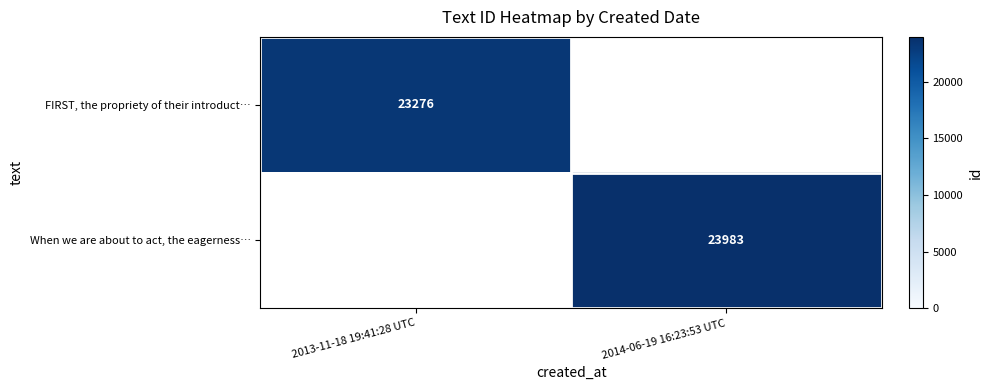

The value of When we are about to act, the eagerness… at 2014-06-19 16:23:53 UTC is 15546.1. True or false?

False